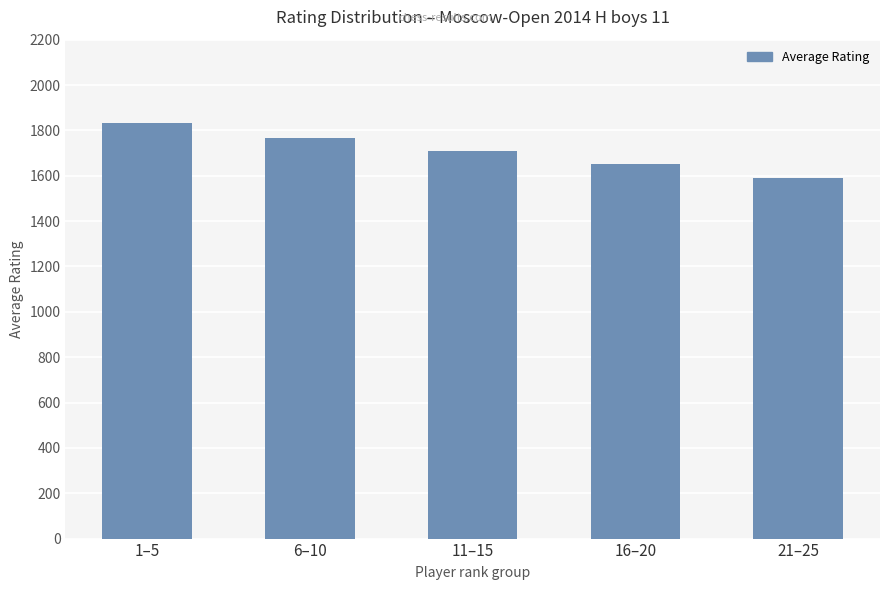

What is the value of the 4th bar from the left?

1652